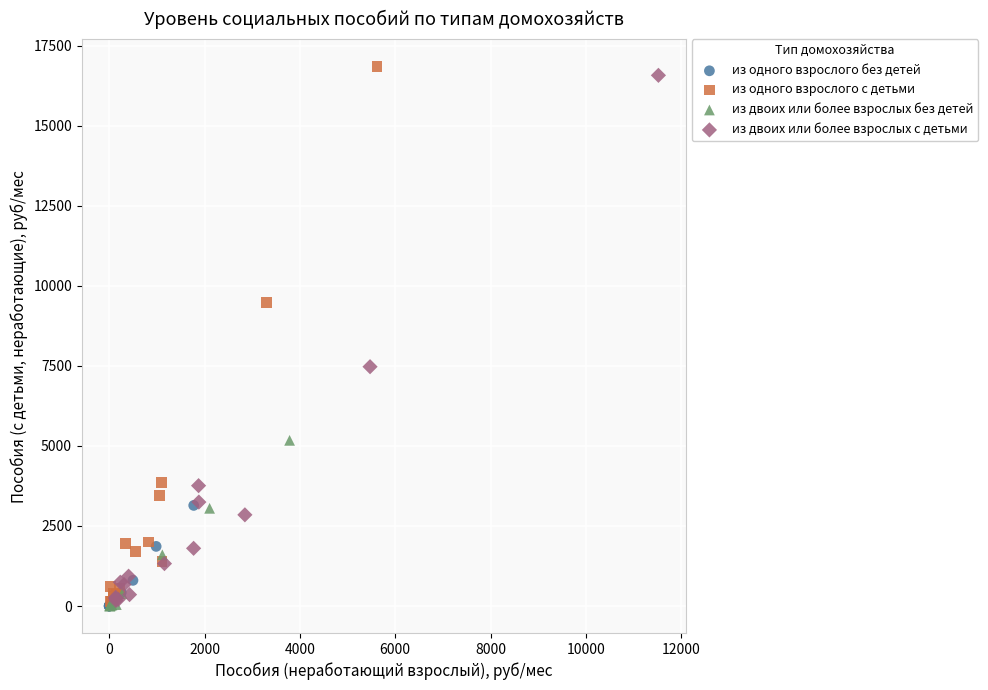

Which series has the largest Y range (max minus min)?

из одного взрослого с детьми